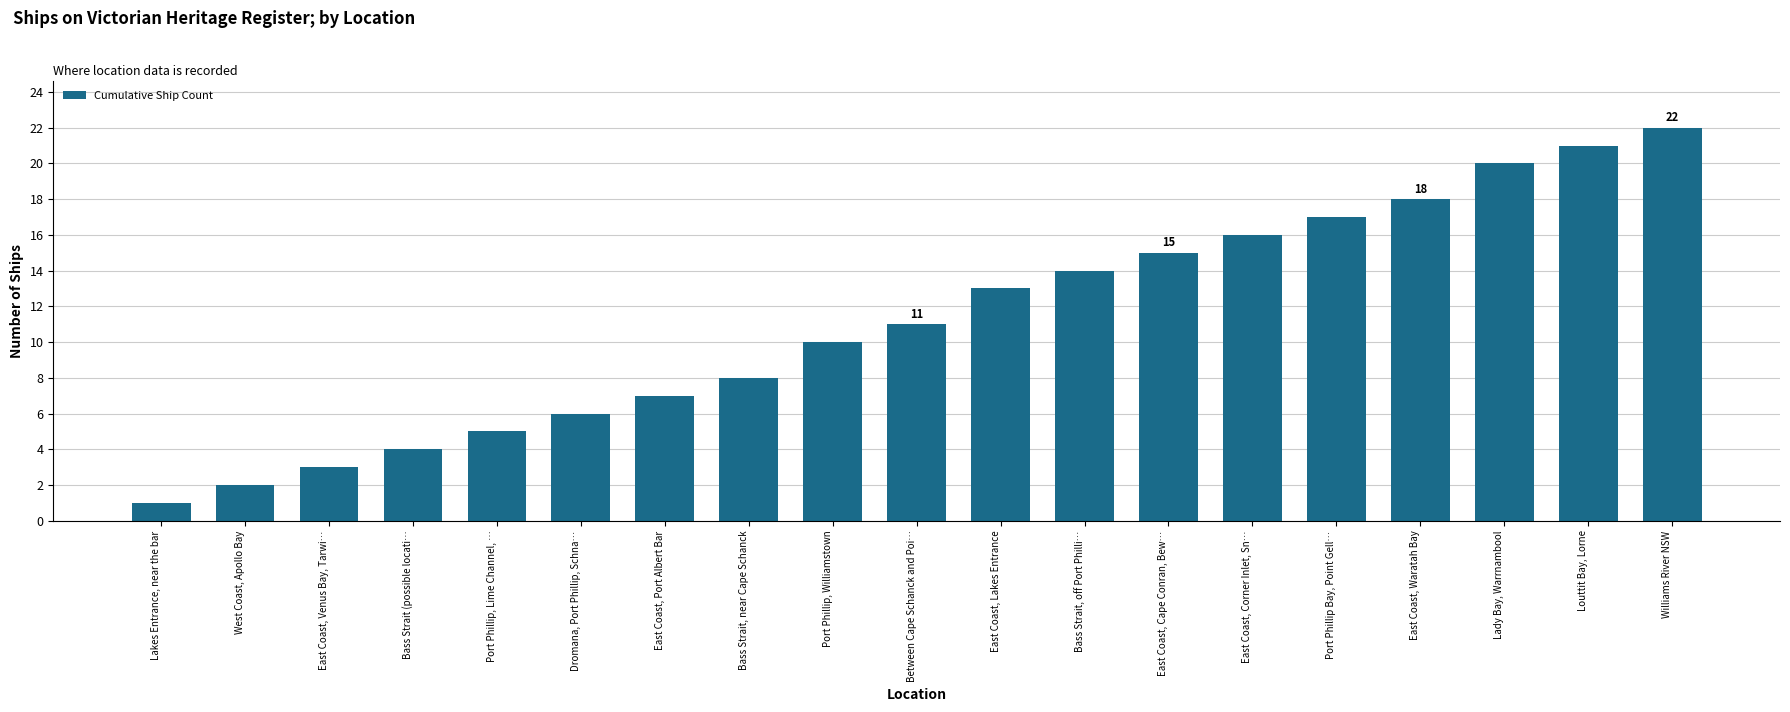

Reading left to right, what are all the values shown in this chart?

1	2	3	4	5	6	7	8	10	11	13	14	15	16	17	18	20	21	22